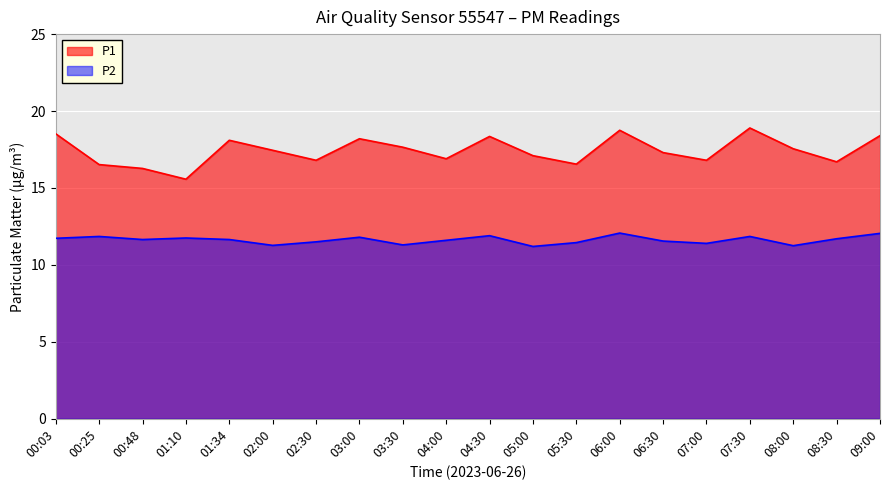

Which series has the largest total across all categories?

P1